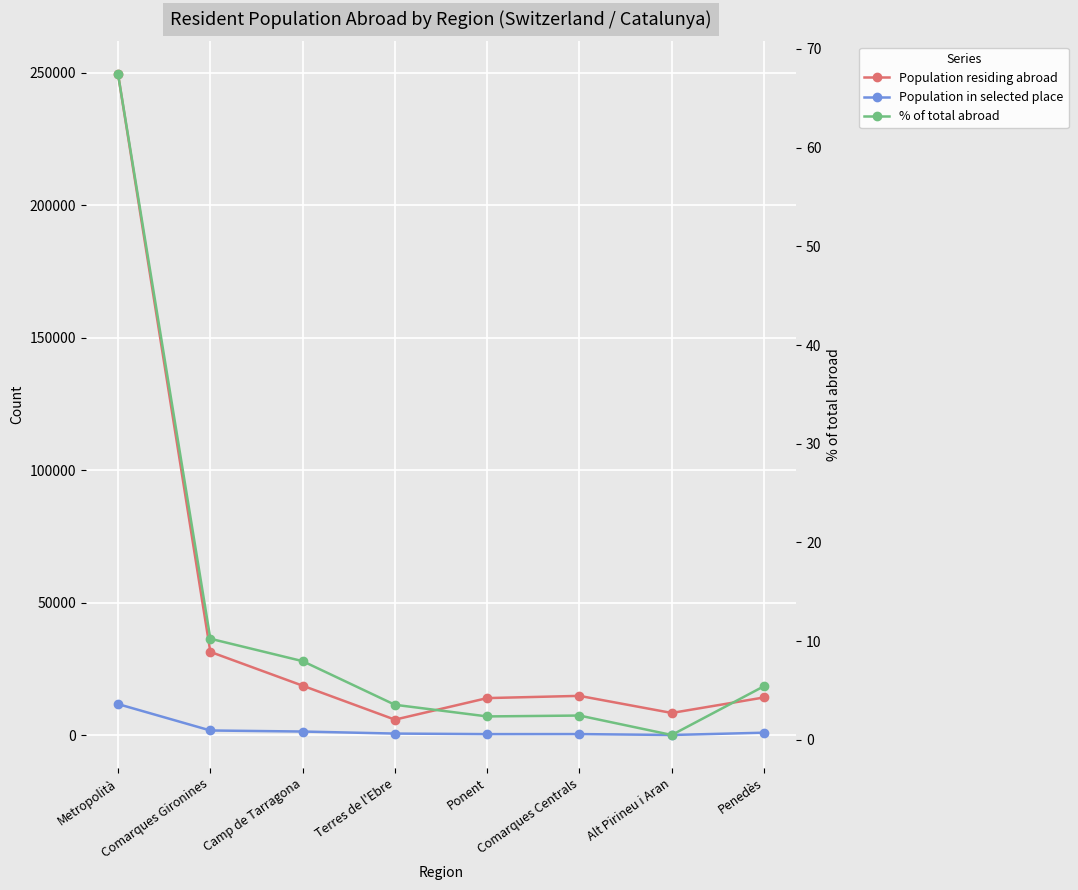

List the series in order of their peak value, lowest first.

% of total abroad, Population in selected place, Population residing abroad